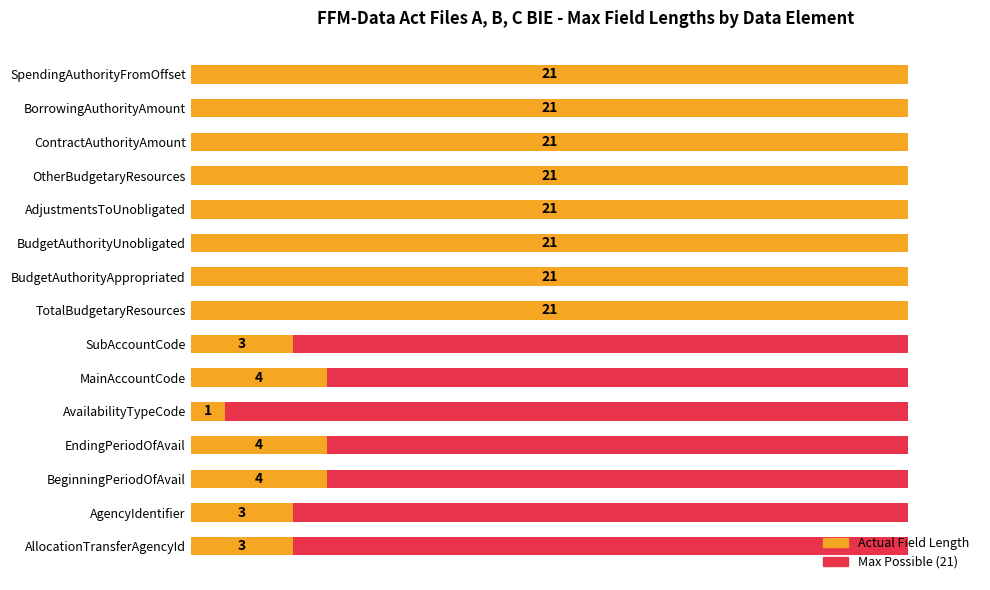

Reading right to left, what are all the values shown in this chart?

Max Field Length (scaled): 0.6	0.6	0.6	0.6	0.6	0.6	0.6	0.6	0.6	0.6	0.6	0.6	0.6	0.6	0.6
Actual Field Length (scaled): 100.0	100.0	100.0	100.0	100.0	100.0	100.0	100.0	14.3	19.0	4.8	19.0	19.0	14.3	14.3